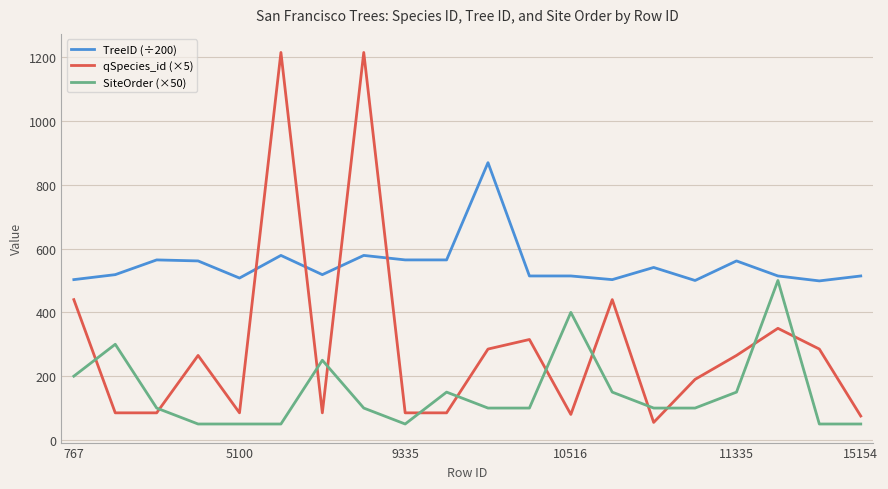

At how many categories does at least one series exceed 820?

3